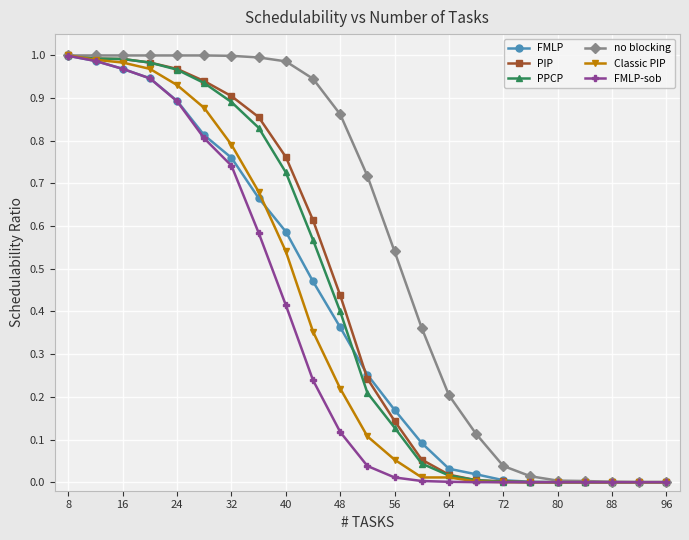

Which series has the largest total across all categories?

no blocking